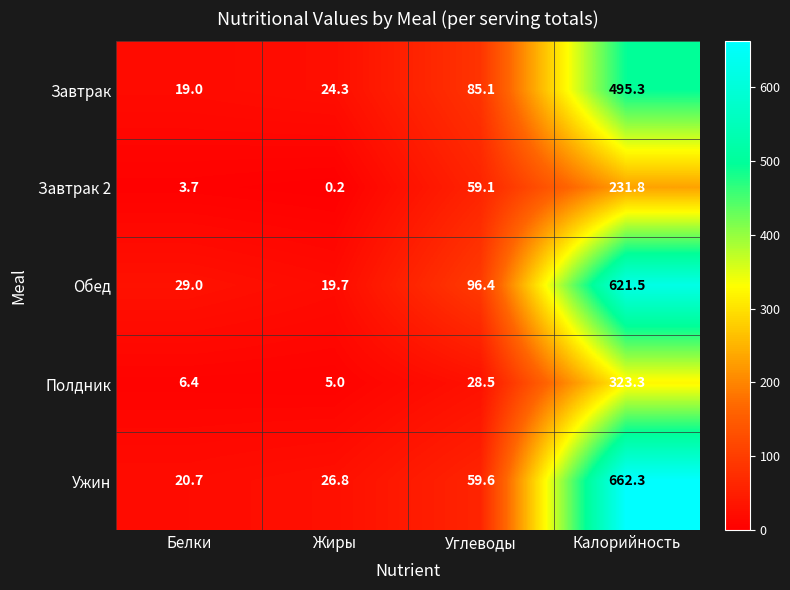

What is the difference between the highest and lowest values at Калорийность?

430.5